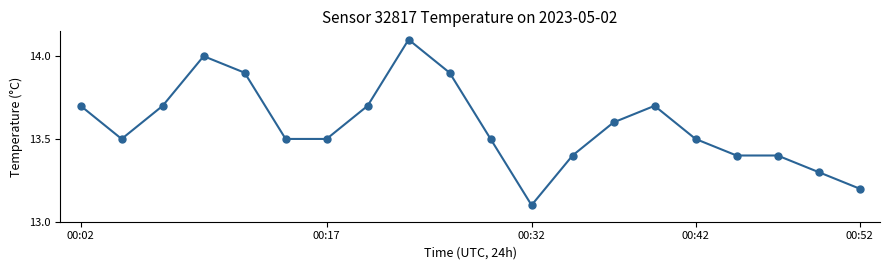

What is the difference between the maximum and minimum values?

1.0